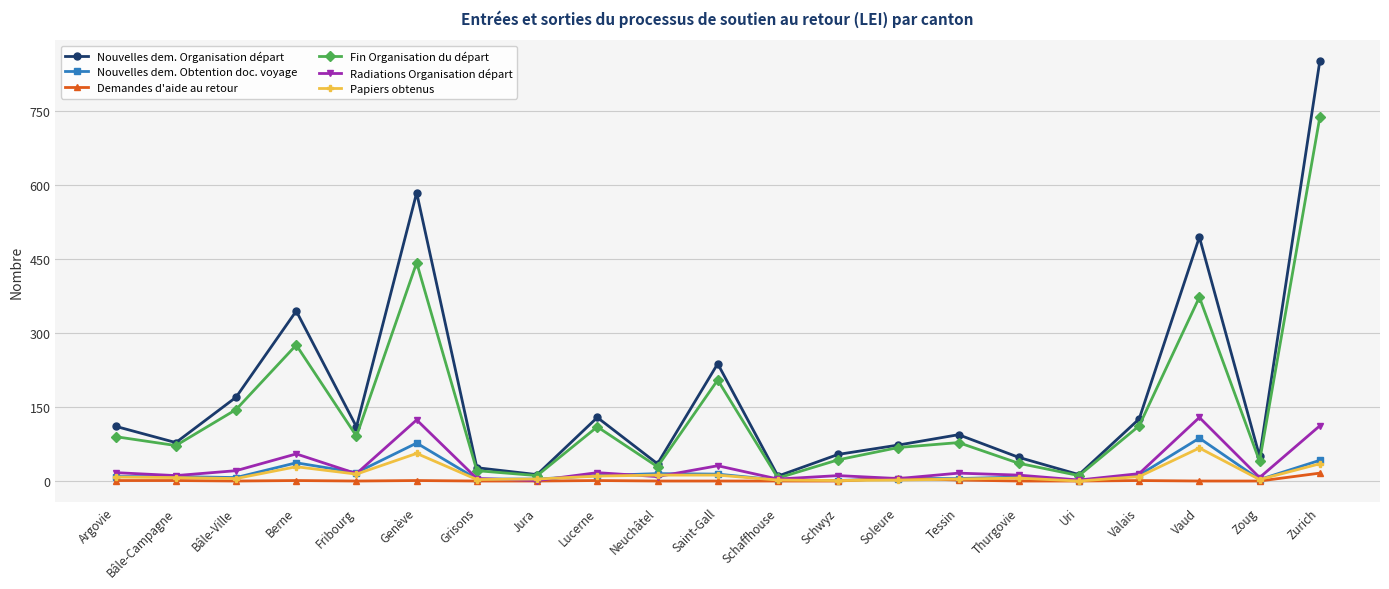

What position from the right is Zoug?

2